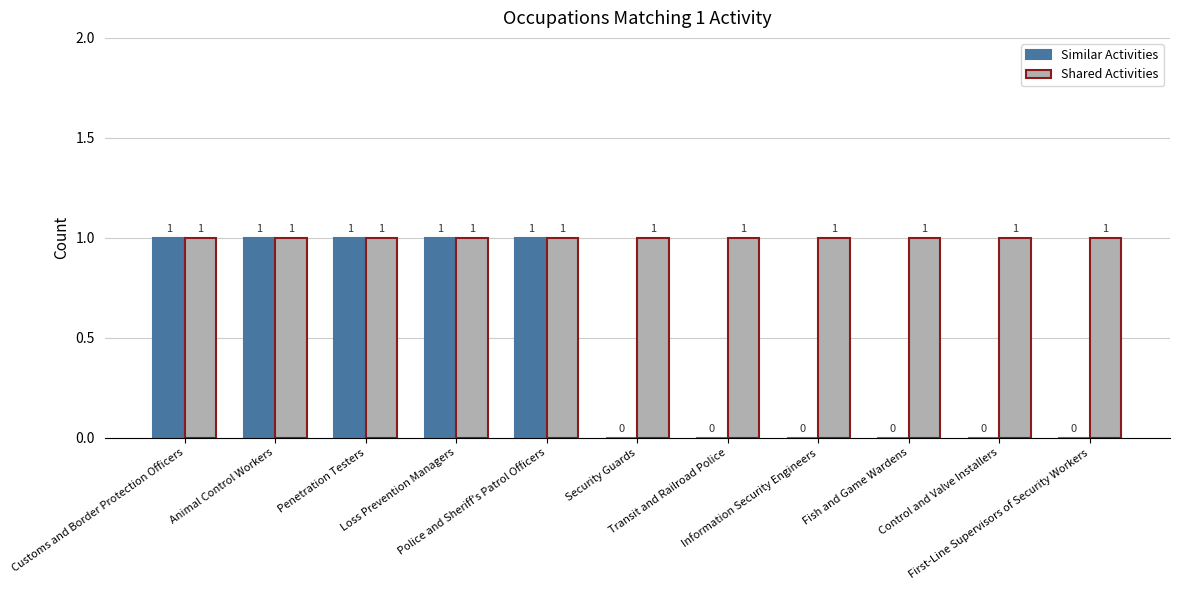

Which series has the largest total across all categories?

Shared Activities